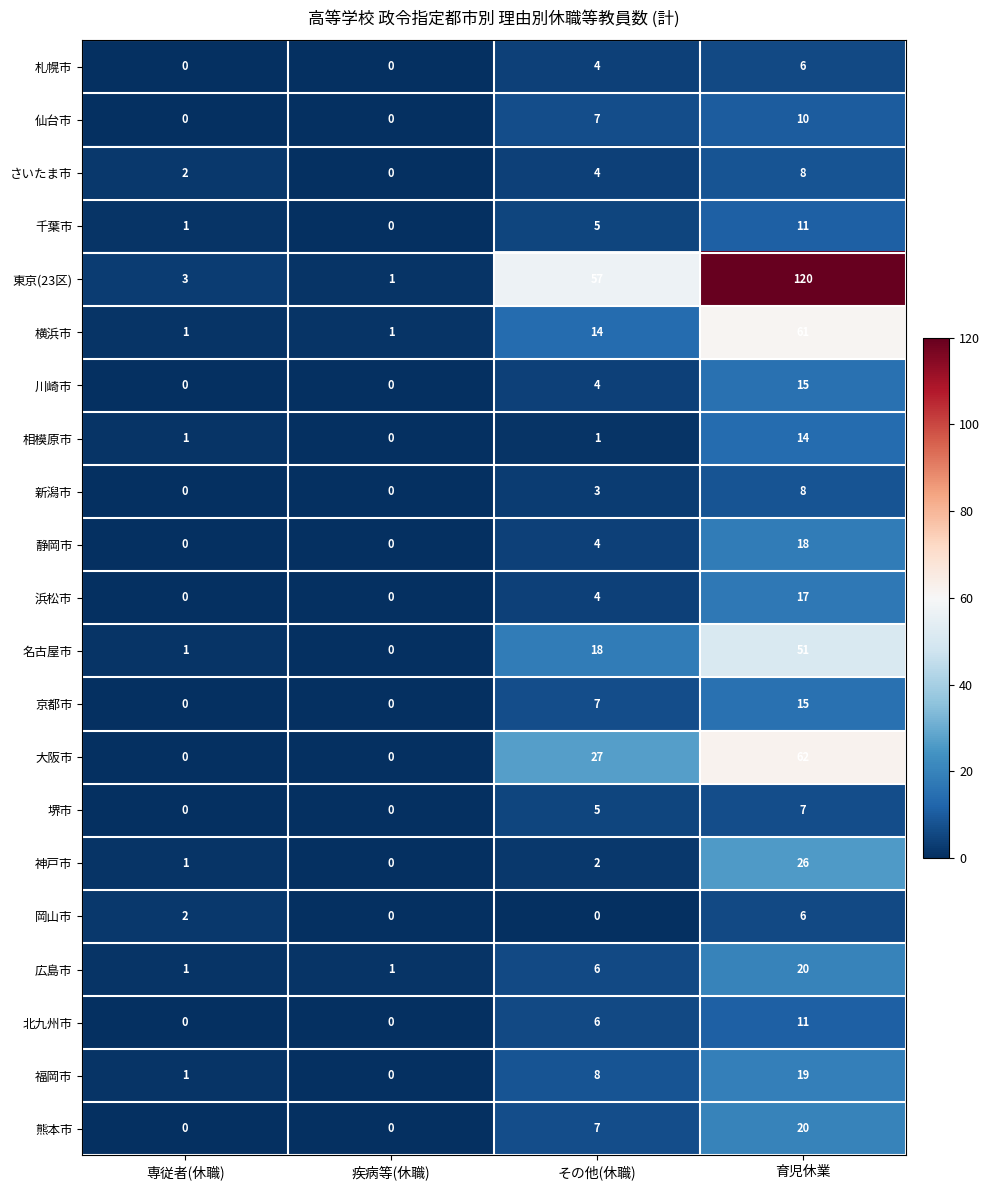

What is the average value of the 広島市 series?

7